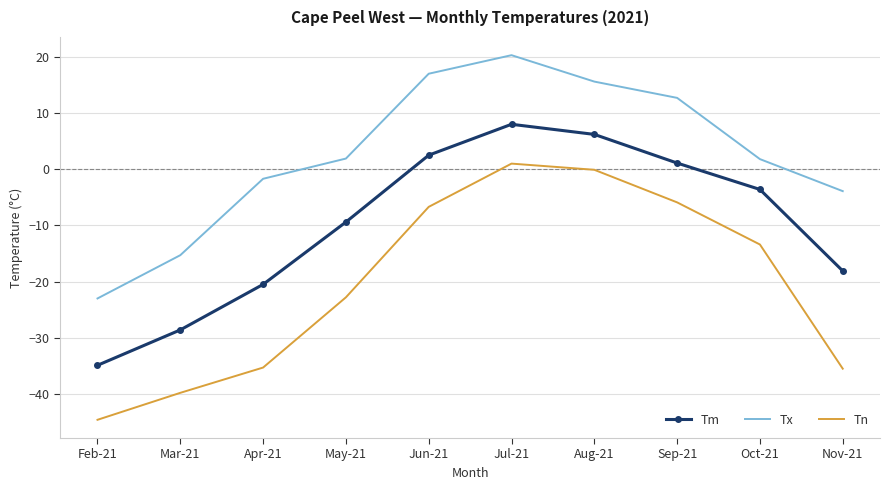

How many values in the Tn series are below -13?

6